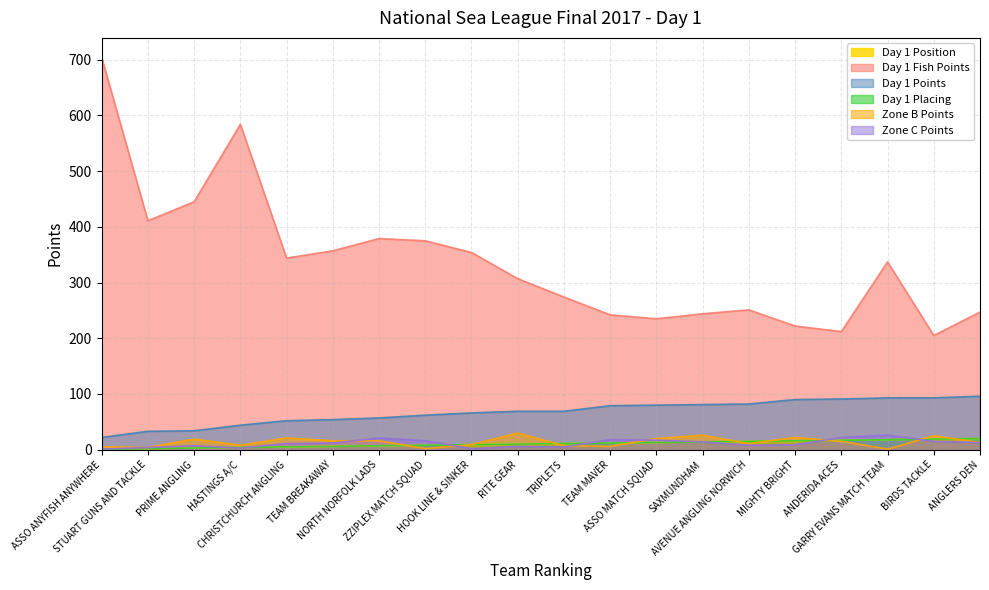

Reading left to right, extract all data points from this chart.

Day 1 Position: ASSO ANYFISH ANYWHERE=1	STUART GUNS AND TACKLE=2	PRIME ANGLING=3	HASTINGS A/C=4	CHRISTCHURCH ANGLING=5	TEAM BREAKAWAY=6	NORTH NORFOLK LADS=7	ZZIPLEX MATCH SQUAD=8	HOOK LINE & SINKER=9	RITE GEAR=10	TRIPLETS=11	TEAM MAVER=12	ASSO MATCH SQUAD=13	SAXMUNDHAM=14	AVENUE ANGLING NORWICH=15	MIGHTY BRIGHT=16	ANDERIDA ACES=17	GARRY EVANS MATCH TEAM=18	BIRDS TACKLE=19	ANGLERS DEN=20
Day 1 Fish Points: ASSO ANYFISH ANYWHERE=704	STUART GUNS AND TACKLE=411	PRIME ANGLING=445	HASTINGS A/C=584	CHRISTCHURCH ANGLING=344	TEAM BREAKAWAY=357	NORTH NORFOLK LADS=379	ZZIPLEX MATCH SQUAD=375	HOOK LINE & SINKER=354	RITE GEAR=307	TRIPLETS=274	TEAM MAVER=242	ASSO MATCH SQUAD=235	SAXMUNDHAM=244	AVENUE ANGLING NORWICH=251	MIGHTY BRIGHT=222	ANDERIDA ACES=212	GARRY EVANS MATCH TEAM=337	BIRDS TACKLE=205	ANGLERS DEN=247
Day 1 Points: ASSO ANYFISH ANYWHERE=22	STUART GUNS AND TACKLE=33	PRIME ANGLING=34	HASTINGS A/C=44	CHRISTCHURCH ANGLING=52	TEAM BREAKAWAY=54	NORTH NORFOLK LADS=57	ZZIPLEX MATCH SQUAD=62	HOOK LINE & SINKER=66	RITE GEAR=69	TRIPLETS=69	TEAM MAVER=79	ASSO MATCH SQUAD=80	SAXMUNDHAM=81	AVENUE ANGLING NORWICH=82	MIGHTY BRIGHT=90	ANDERIDA ACES=91	GARRY EVANS MATCH TEAM=93	BIRDS TACKLE=93	ANGLERS DEN=96
Day 1 Placing: ASSO ANYFISH ANYWHERE=1	STUART GUNS AND TACKLE=2	PRIME ANGLING=3	HASTINGS A/C=4	CHRISTCHURCH ANGLING=5	TEAM BREAKAWAY=6	NORTH NORFOLK LADS=7	ZZIPLEX MATCH SQUAD=8	HOOK LINE & SINKER=9	RITE GEAR=10	TRIPLETS=11	TEAM MAVER=12	ASSO MATCH SQUAD=13	SAXMUNDHAM=14	AVENUE ANGLING NORWICH=15	MIGHTY BRIGHT=16	ANDERIDA ACES=17	GARRY EVANS MATCH TEAM=18	BIRDS TACKLE=19	ANGLERS DEN=20
Zone B Points: ASSO ANYFISH ANYWHERE=5	STUART GUNS AND TACKLE=4	PRIME ANGLING=19	HASTINGS A/C=8	CHRISTCHURCH ANGLING=21	TEAM BREAKAWAY=16	NORTH NORFOLK LADS=16	ZZIPLEX MATCH SQUAD=2	HOOK LINE & SINKER=9	RITE GEAR=30	TRIPLETS=7	TEAM MAVER=6	ASSO MATCH SQUAD=20	SAXMUNDHAM=26	AVENUE ANGLING NORWICH=11	MIGHTY BRIGHT=22	ANDERIDA ACES=15	GARRY EVANS MATCH TEAM=1	BIRDS TACKLE=25	ANGLERS DEN=13
Zone C Points: ASSO ANYFISH ANYWHERE=1	STUART GUNS AND TACKLE=4	PRIME ANGLING=7	HASTINGS A/C=3	CHRISTCHURCH ANGLING=11	TEAM BREAKAWAY=12	NORTH NORFOLK LADS=21	ZZIPLEX MATCH SQUAD=16	HOOK LINE & SINKER=2	RITE GEAR=6	TRIPLETS=5	TEAM MAVER=18	ASSO MATCH SQUAD=17	SAXMUNDHAM=14	AVENUE ANGLING NORWICH=8	MIGHTY BRIGHT=9	ANDERIDA ACES=22	GARRY EVANS MATCH TEAM=26	BIRDS TACKLE=15	ANGLERS DEN=13